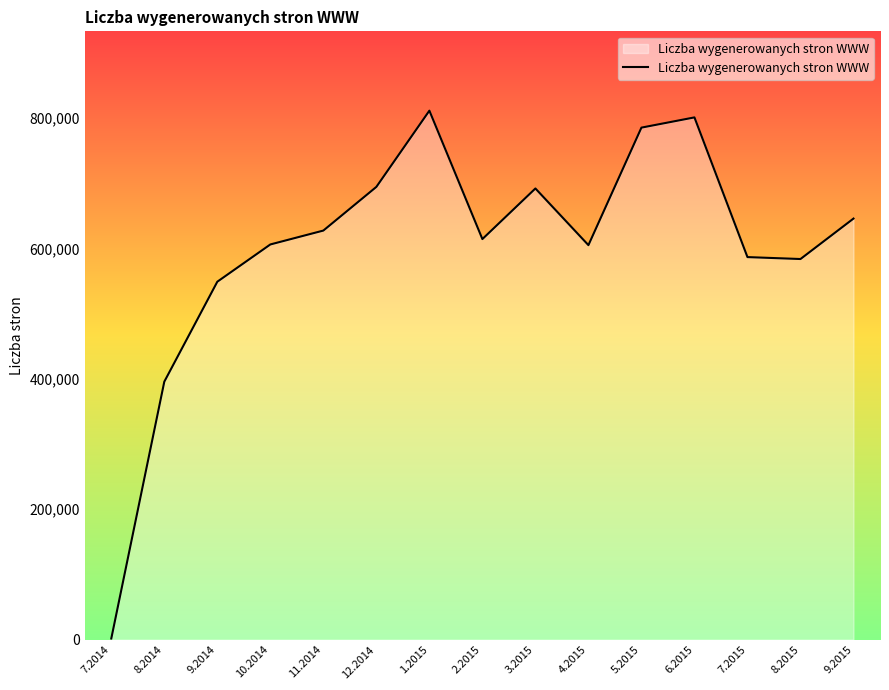

The value at 6.2015 is 801004. True or false?

True